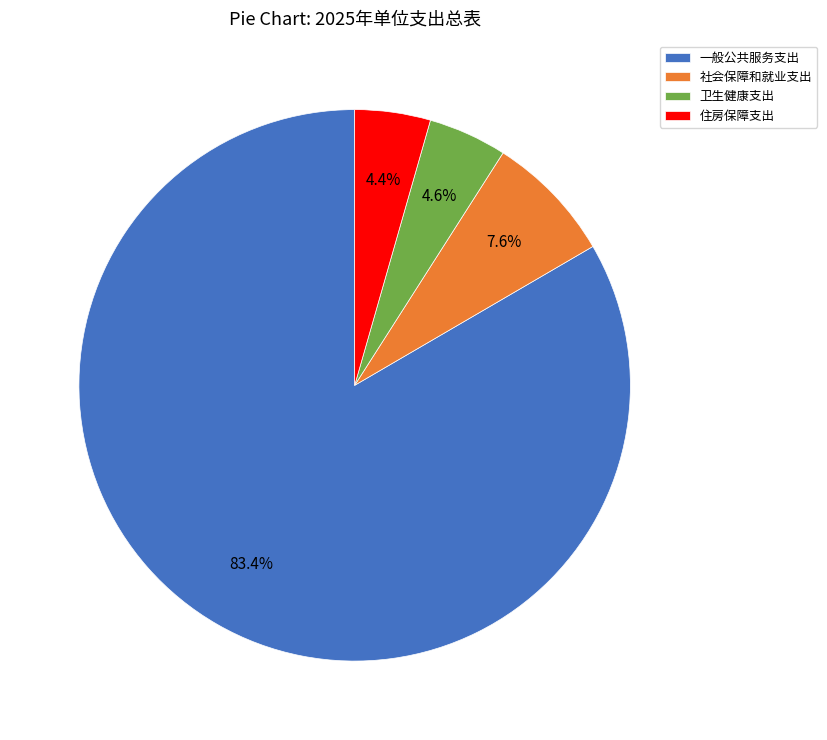

True or false: 住房保障支出 accounts for 4% of the total.

True